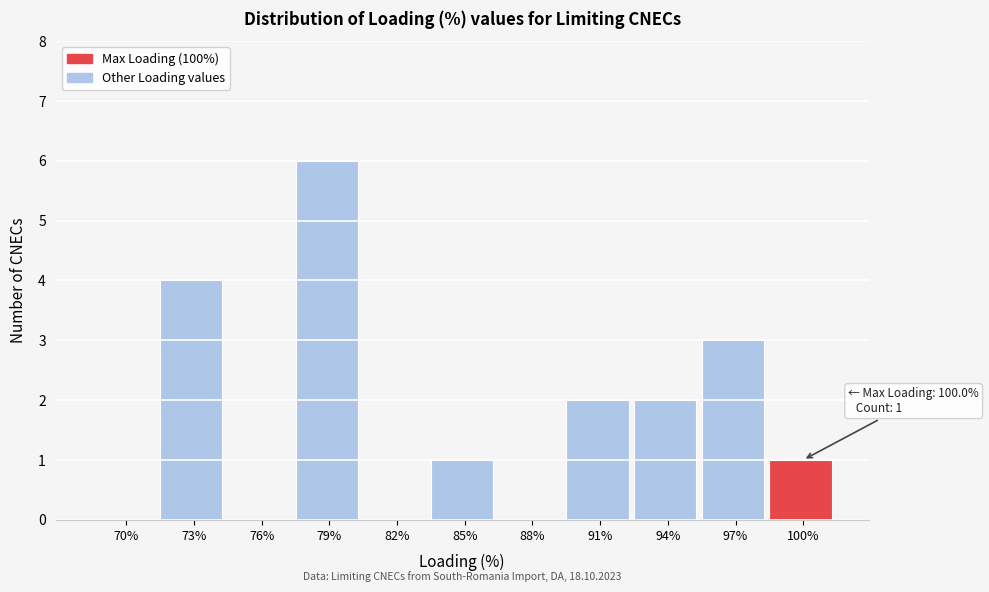

Reading left to right, transcribe all the data shown in this chart.

70%=0	73%=4	76%=0	79%=6	82%=0	85%=1	88%=0	91%=2	94%=2	97%=3	100%=1